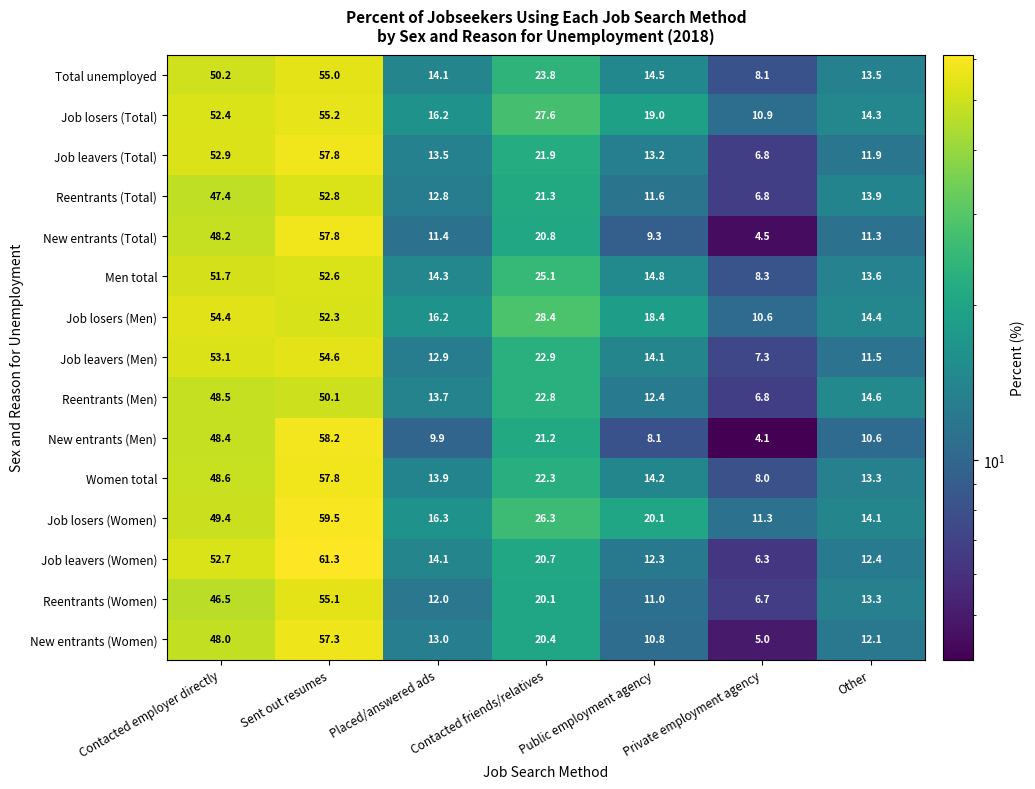

At Public employment agency, list the series in order from smallest to largest.

New entrants (Men), New entrants (Total), New entrants (Women), Reentrants (Women), Reentrants (Total), Job leavers (Women), Reentrants (Men), Job leavers (Total), Job leavers (Men), Women total, Total unemployed, Men total, Job losers (Men), Job losers (Total), Job losers (Women)